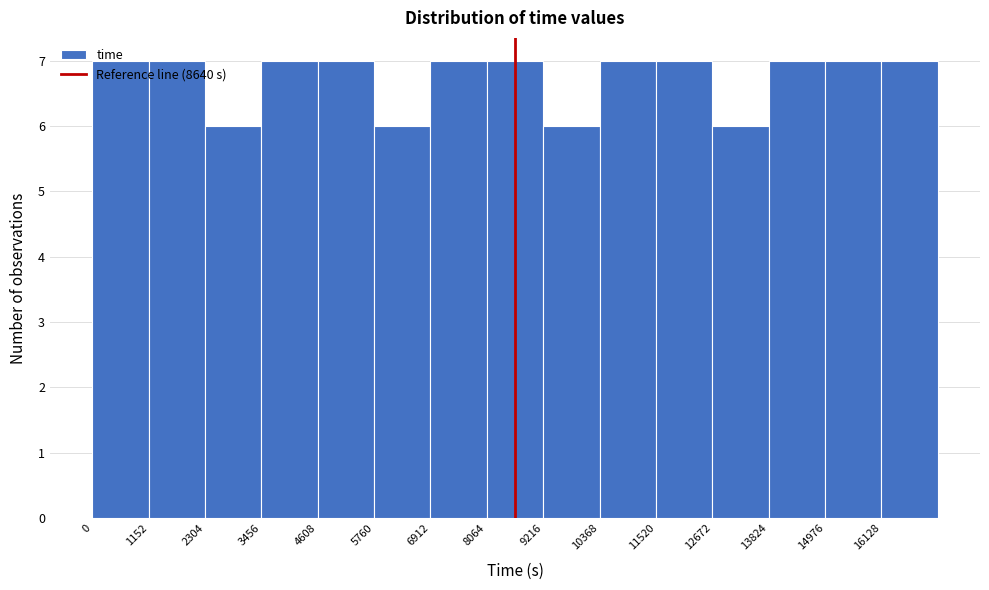

Reading left to right, transcribe this chart: for each bar, give the range it covers on the x-axis and its height. Neither the bar edges nor the heights are printed on the chart, so give them approximately, as read against the axes.

0 to 1200: 7
1200 to 2400: 7
2400 to 3400: 6
3400 to 4600: 7
4600 to 5800: 7
5800 to 7000: 6
7000 to 8000: 7
8000 to 9200: 7
9200 to 10400: 6
10400 to 11600: 7
11600 to 12600: 7
12600 to 13800: 6
13800 to 15000: 7
15000 to 16200: 7
16200 to 17200: 7